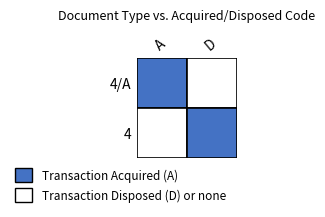

Rank the series by their maximum value, from lowest to highest.

4/A, 4